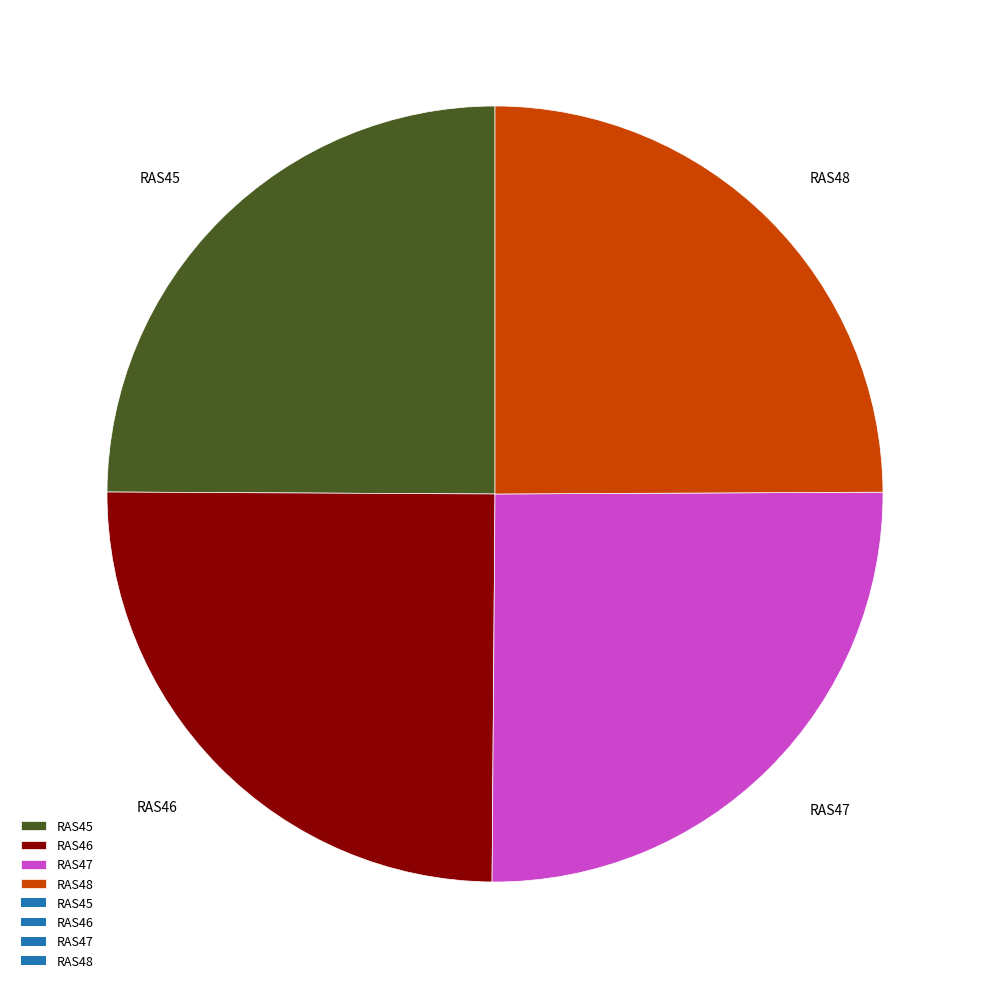

Does RAS47 account for over 50% of the chart?

No